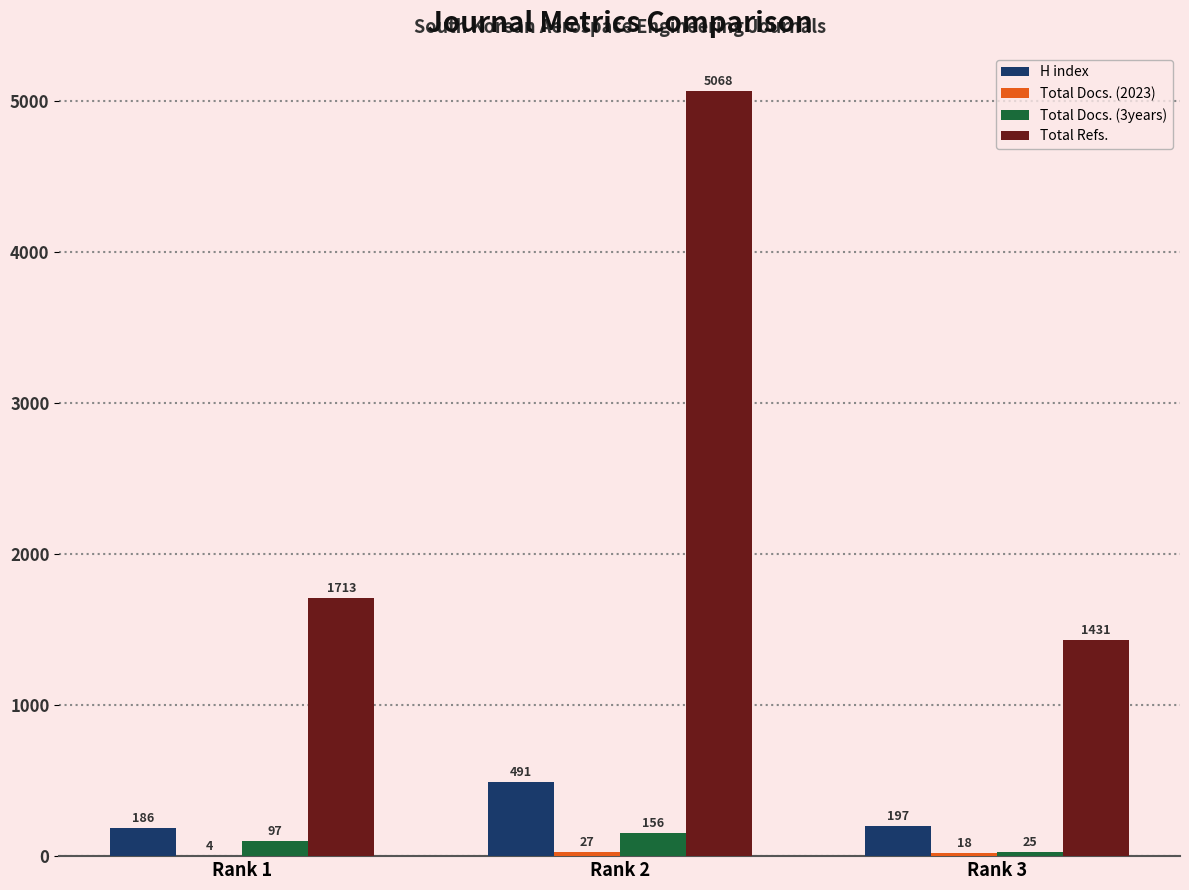

Which series changed the most between Rank 2 and Rank 3?

Total Refs.